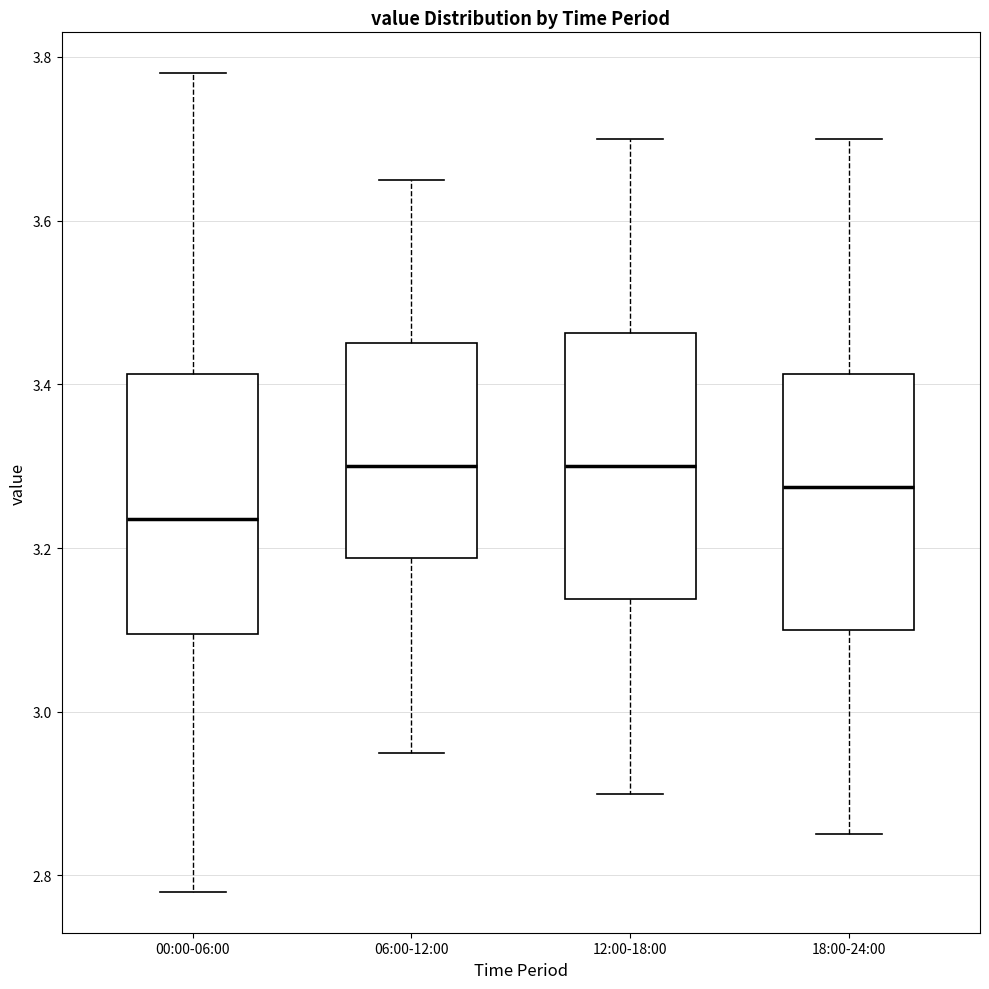

Where does the lower whisker of the box for 00:00-06:00 end on the y-axis? The values are not printed on the chart, so give them approximately, as read against the axis.

2.78